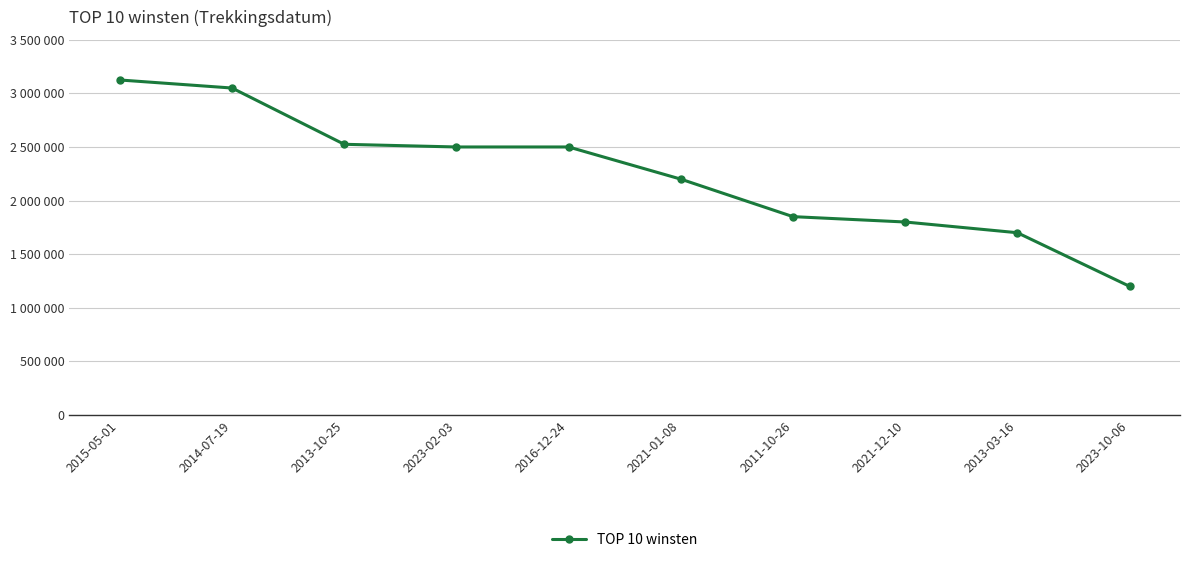

The chart shows a value of 3877007 at 2023-02-03. True or false?

False